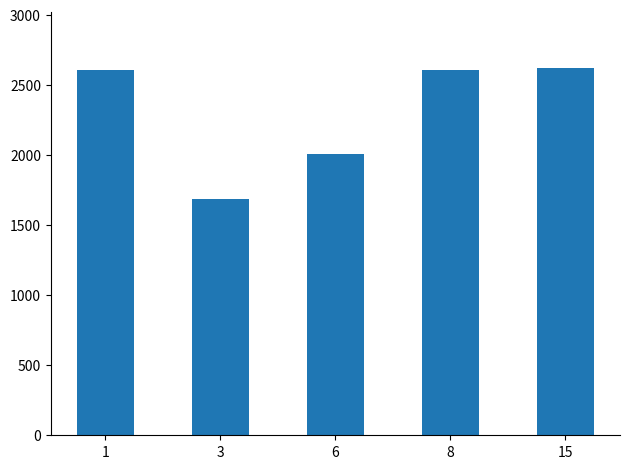

What is the sum of all values?

11524.3